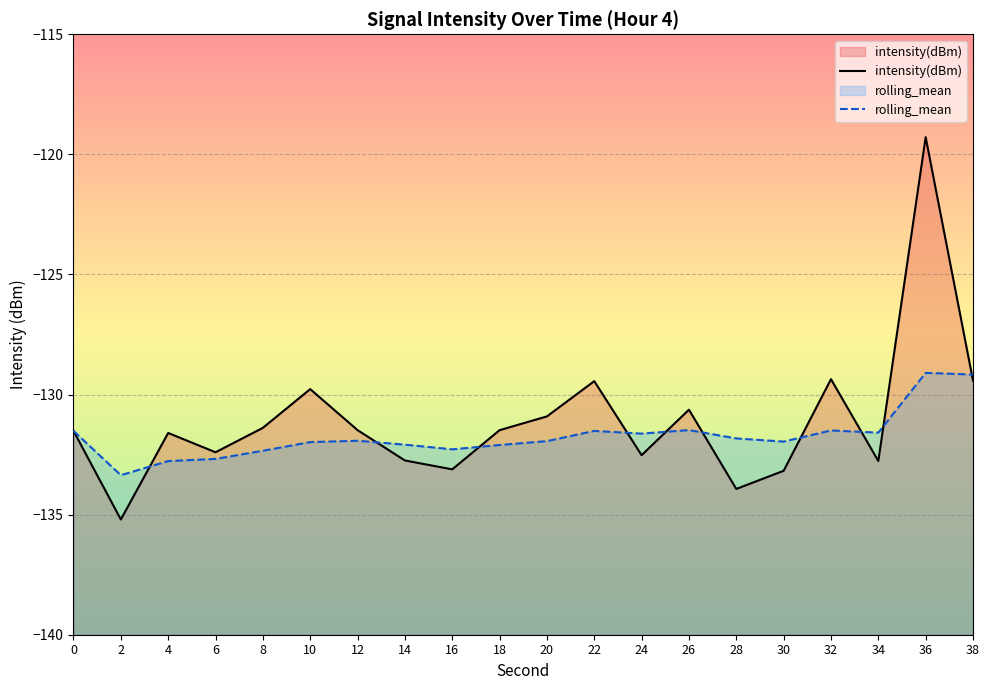

What is the sum of all rolling_mean values?

-2634.7